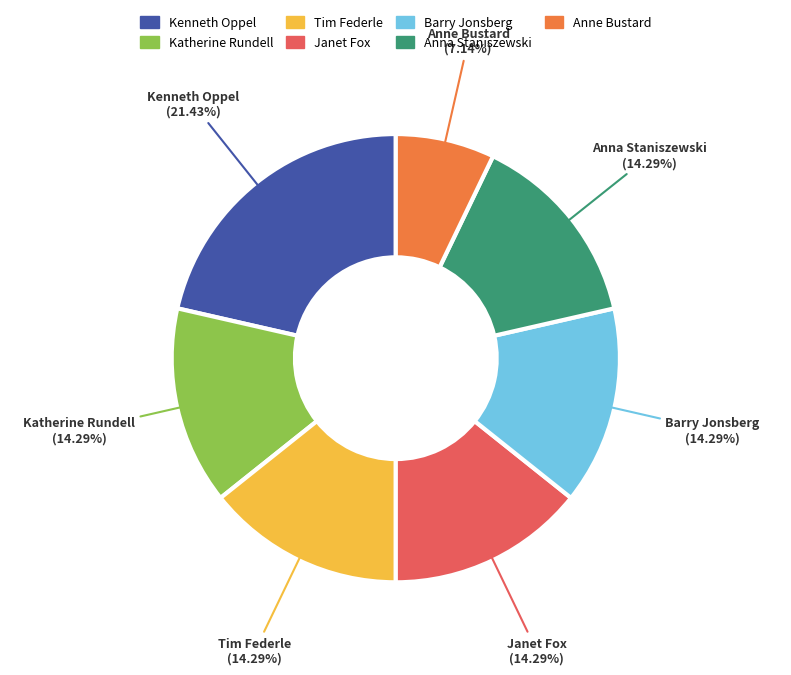

The Anna Staniszewski slice represents 14% of the pie. True or false?

True